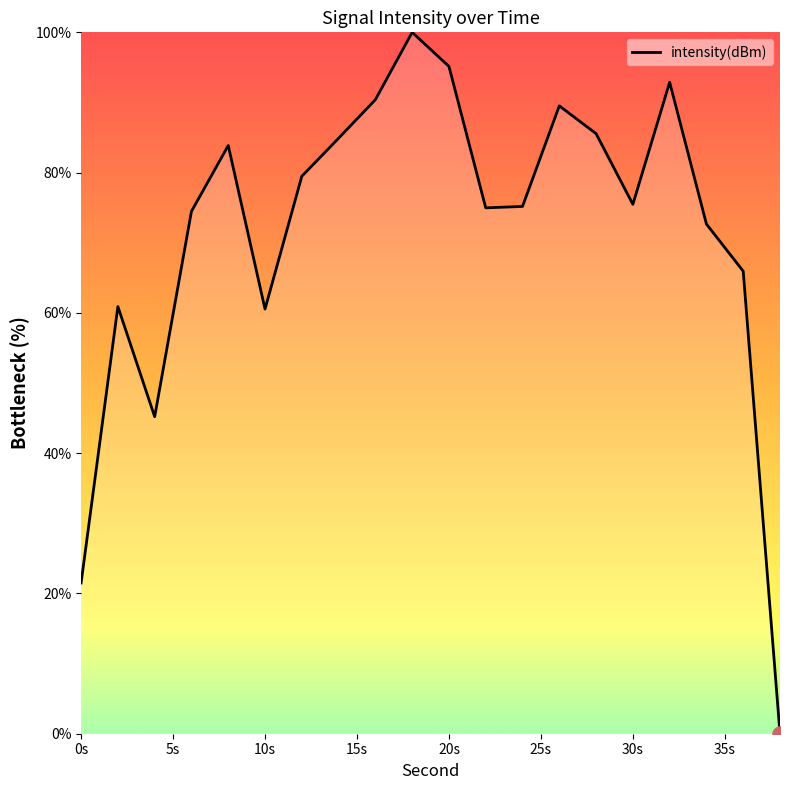

What is the greatest value displayed?

100.0